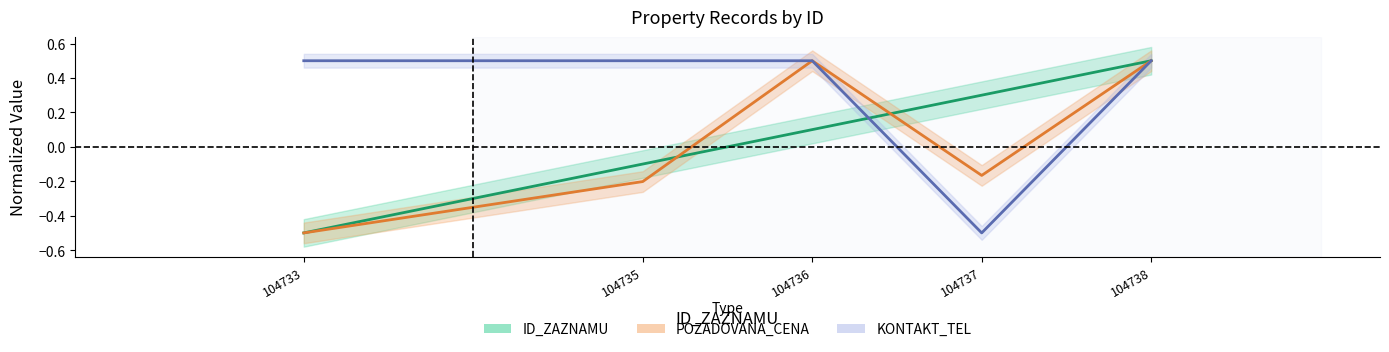

Is the value of POZADOVANA_CENA at 104736 greater than the value of KONTAKT_TEL at 104736?

No